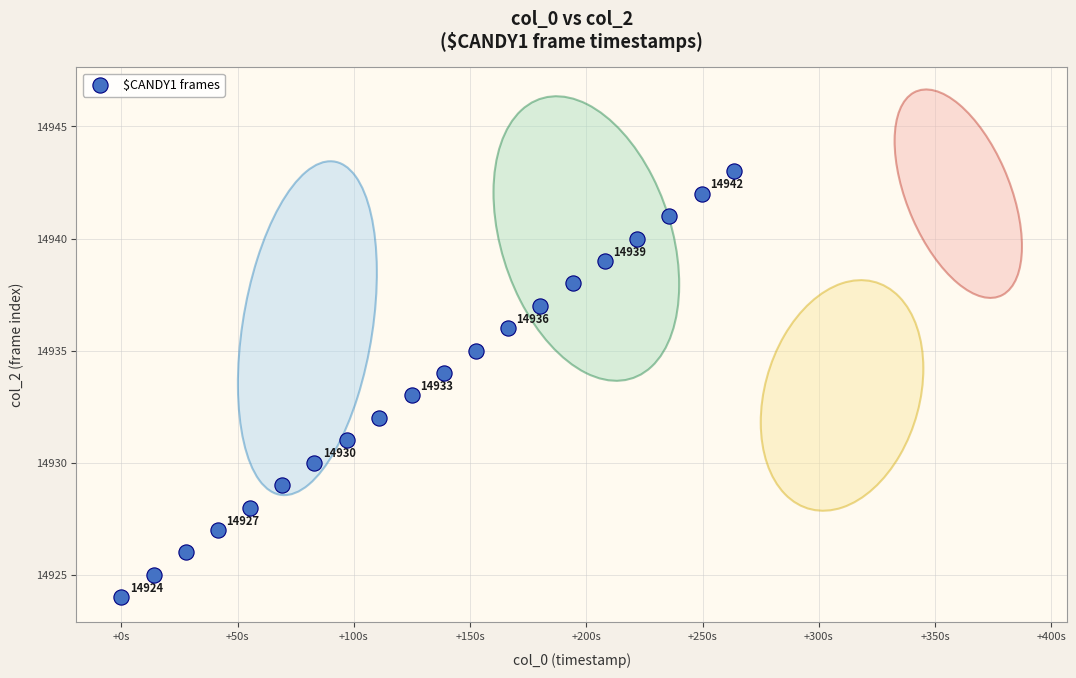

What is the range of Y values (max minus min)?

19